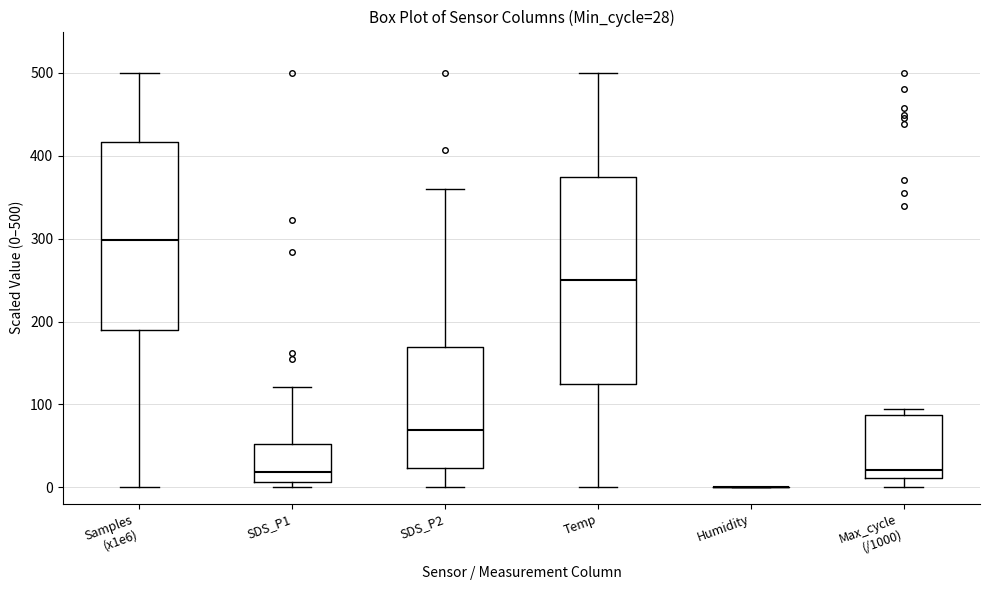

Which box is the tallest, from its lower edge to its upper edge?

Temp